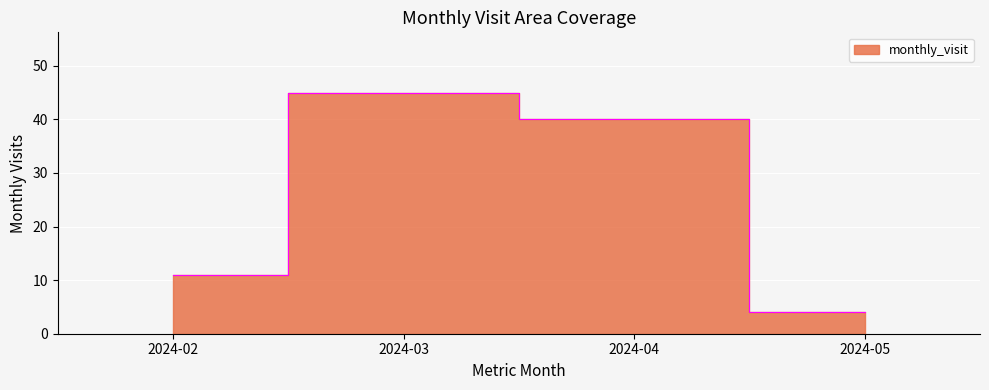

What is the smallest value displayed?

4